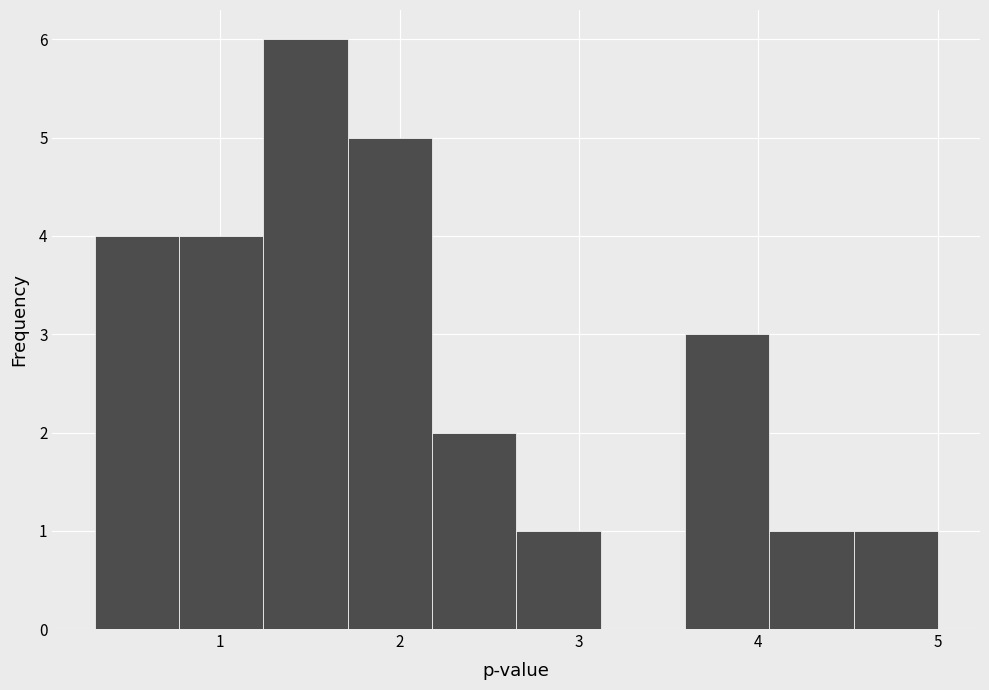

How tall is the bar that spans 4.06 to 4.53 on the x-axis? Neither the bar edges nor the heights are printed on the chart, so give them approximately, as read against the axes.

1